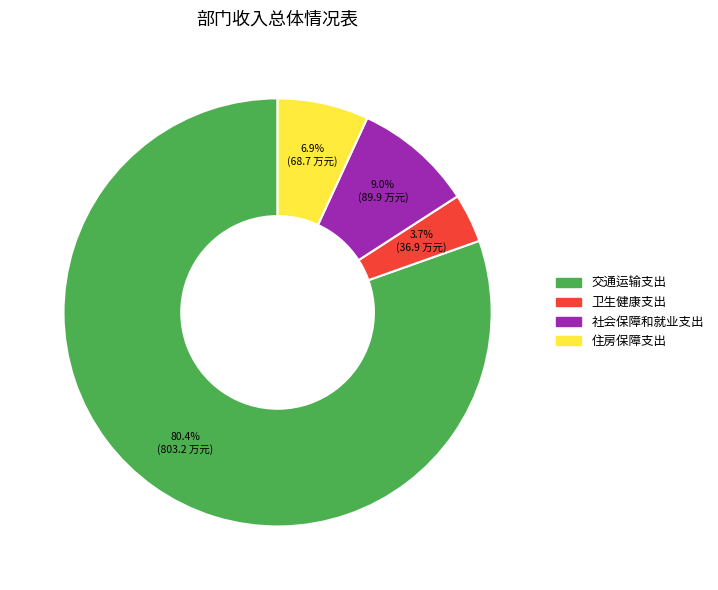

What is the majority slice?

交通运输支出